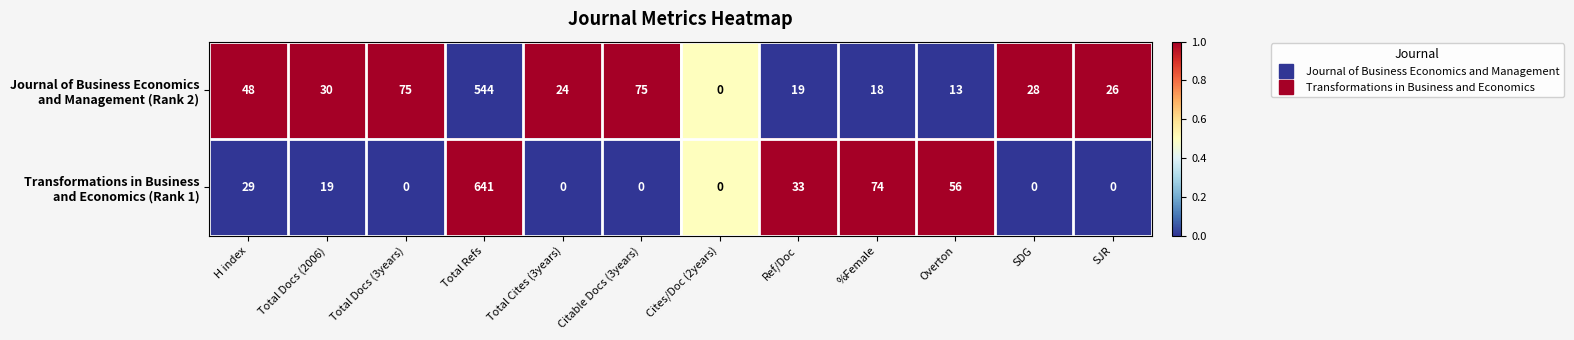

What is the total value across all series at Total Docs (3years)?

75